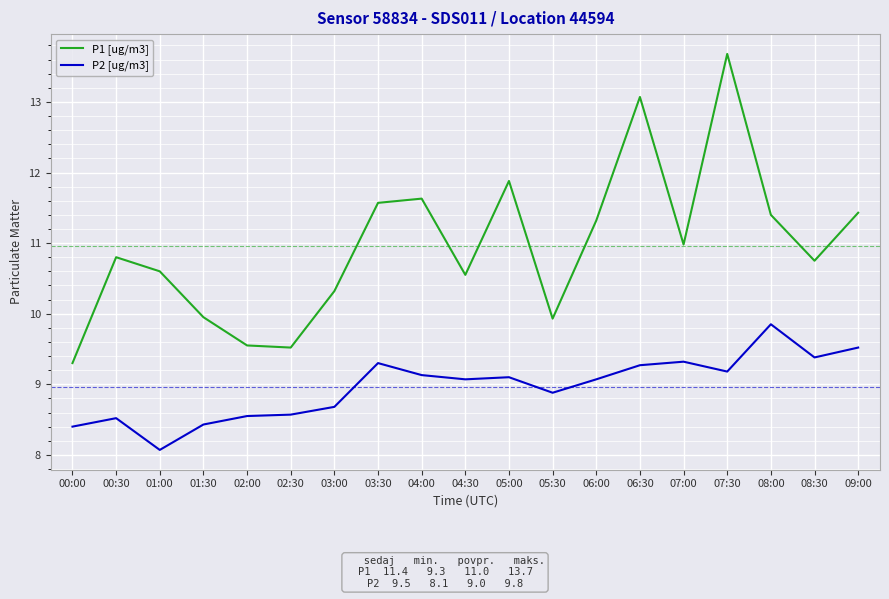

At how many categories does at least one series exceed 9?

19